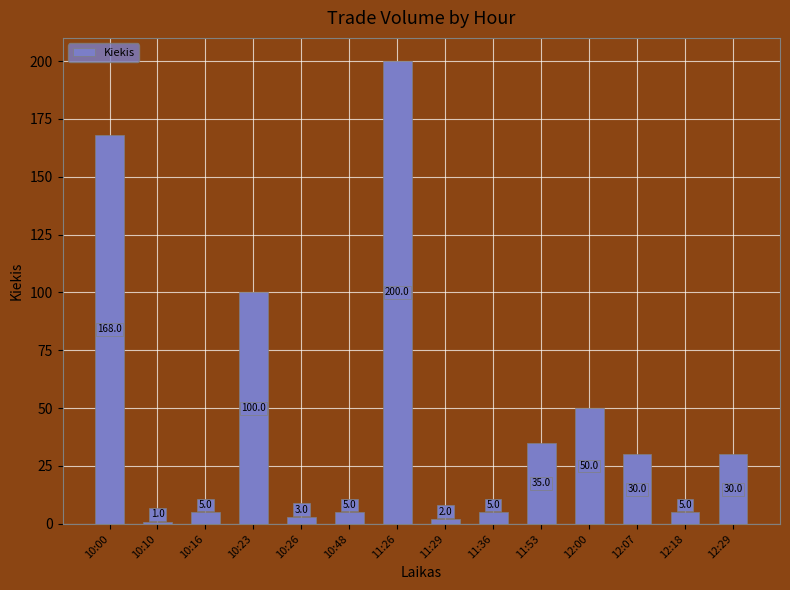

Reading left to right, what are all the values shown in this chart?

10:00=168	10:10=1	10:16=5	10:23=100	10:26=3	10:48=5	11:26=200	11:29=2	11:36=5	11:53=35	12:00=50	12:07=30	12:18=5	12:29=30